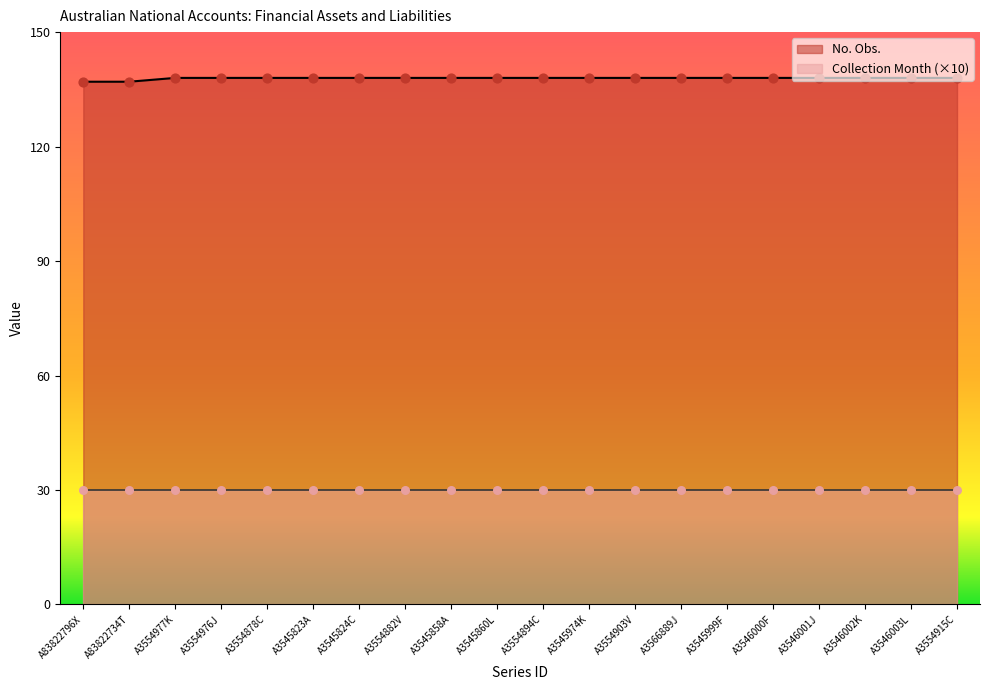

Between A3545824C and A3554894C, which is larger?

A3545824C